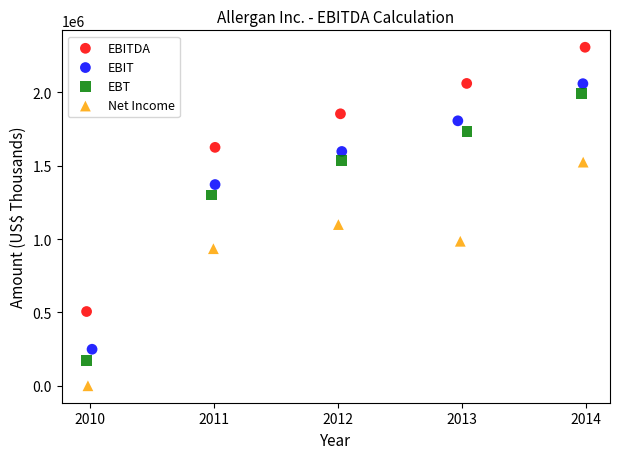

Which series contains the lowest Y value?

Net Income